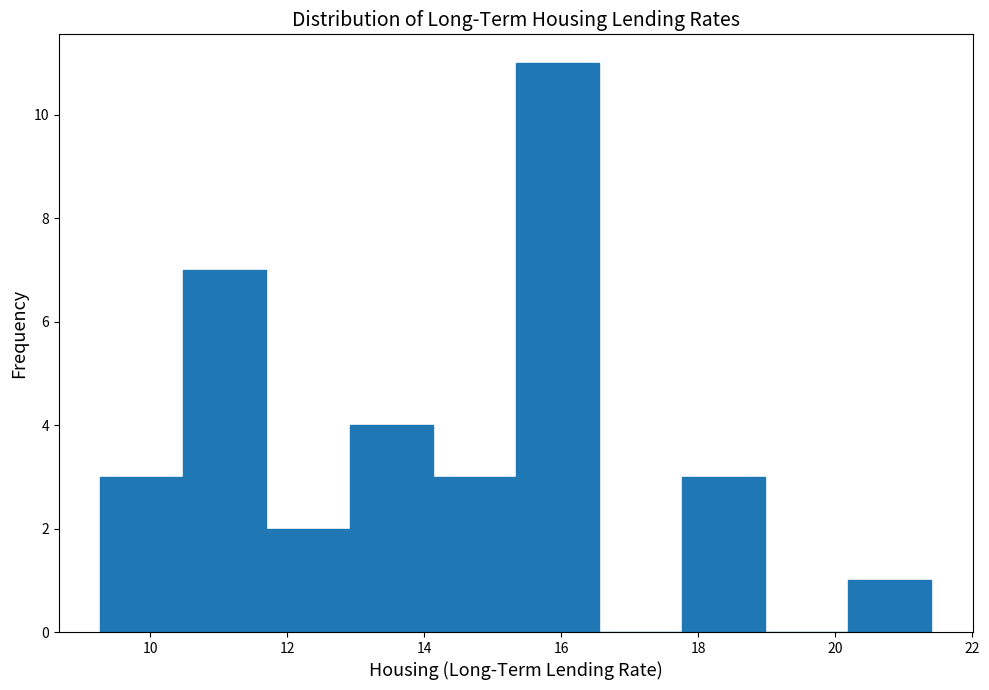

Reading left to right, list every bar in this chart as the range it spans on the x-axis followed by its height. Neither the bar edges nor the heights are printed on the chart, so give them approximately, as read against the axes.

9.2 to 10.4: 3
10.4 to 11.6: 7
11.6 to 13.0: 2
13.0 to 14.2: 4
14.2 to 15.4: 3
15.4 to 16.6: 11
16.6 to 17.8: 0
17.8 to 19.0: 3
19.0 to 20.2: 0
20.2 to 21.4: 1